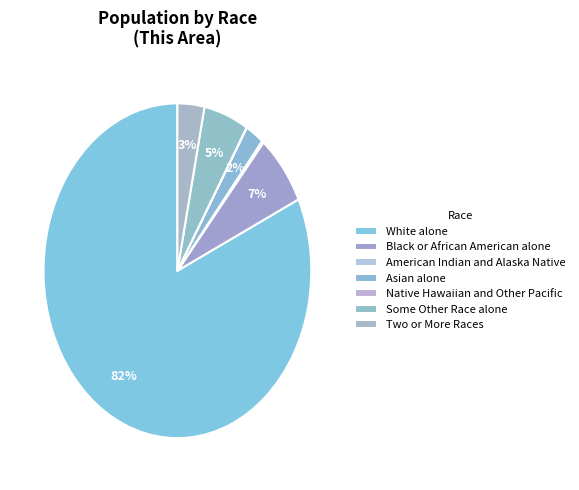

What is the largest slice in the pie chart?

White alone